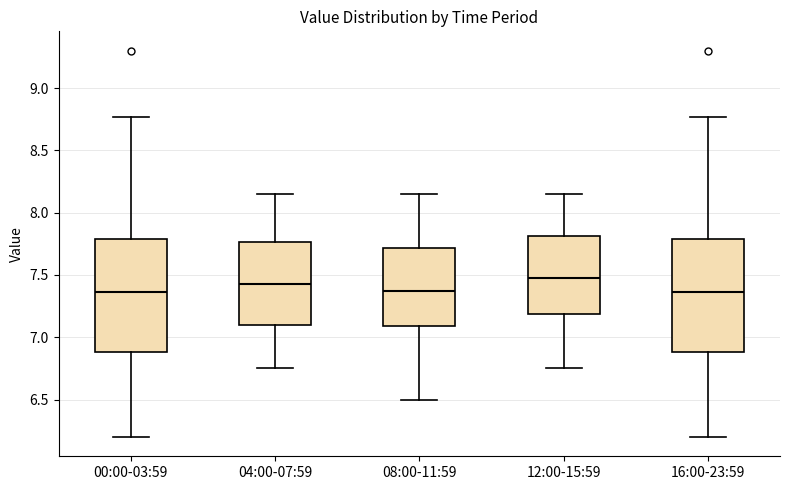

Reading left to right, transcribe this box plot: for each box, give where its median line is, the range the box spans, and where its two whiskers end, as read against the y-axis. The values are not printed on the chart, so give them approximately, as read against the axis.

00:00-03:59: median 7.35, box 6.90 to 7.80, whiskers 6.20 to 8.75
04:00-07:59: median 7.45, box 7.10 to 7.75, whiskers 6.75 to 8.15
08:00-11:59: median 7.40, box 7.10 to 7.70, whiskers 6.50 to 8.15
12:00-15:59: median 7.50, box 7.20 to 7.80, whiskers 6.75 to 8.15
16:00-23:59: median 7.35, box 6.90 to 7.80, whiskers 6.20 to 8.75